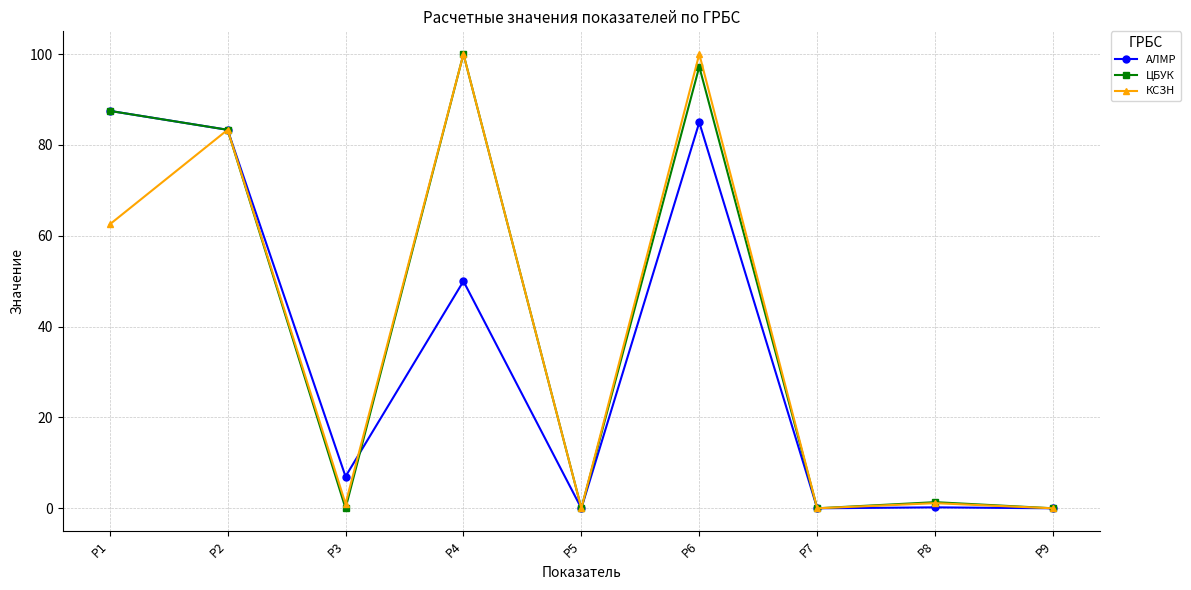

At which label is ЦБУК closest to 50?

P2